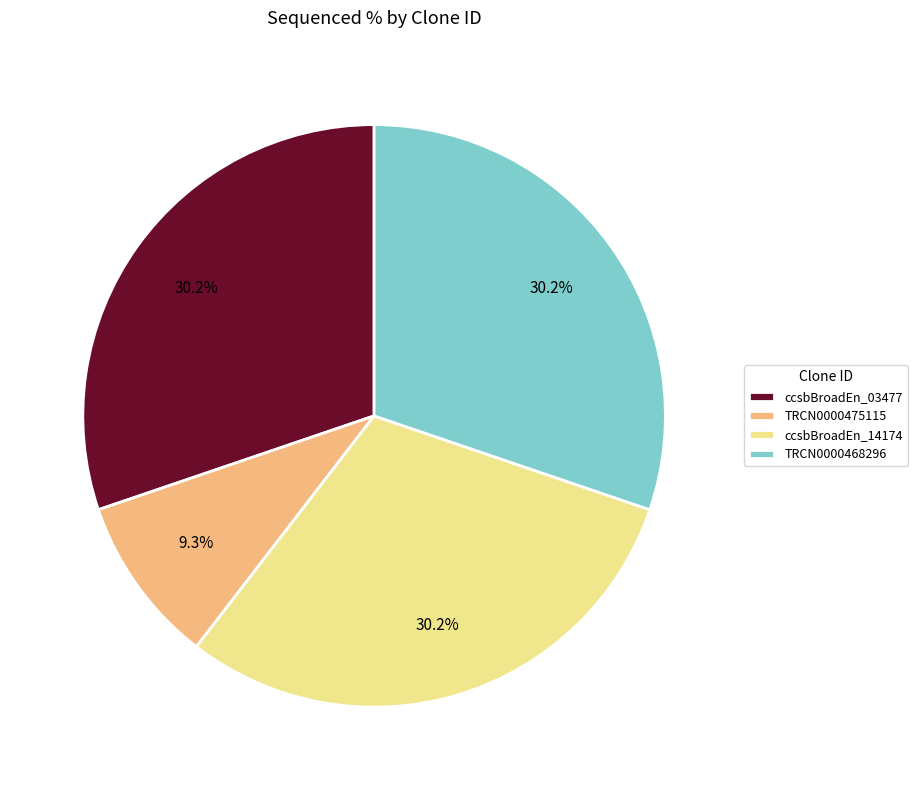

Count the number of slices in the pie.

4